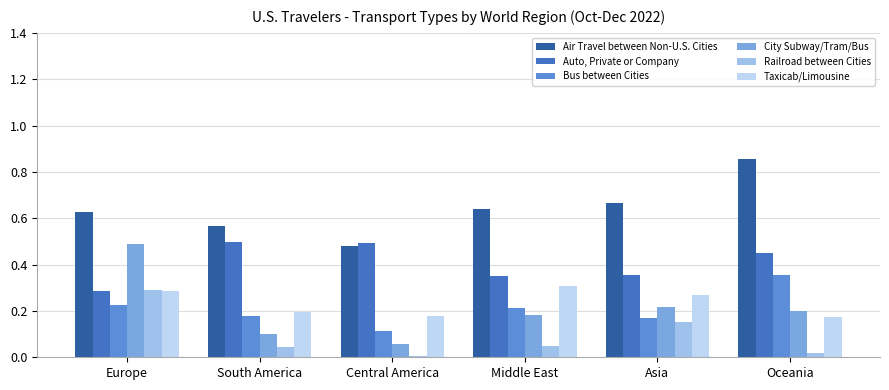

Between South America and Oceania, which series saw the biggest shift?

Air Travel between Non-U.S. Cities